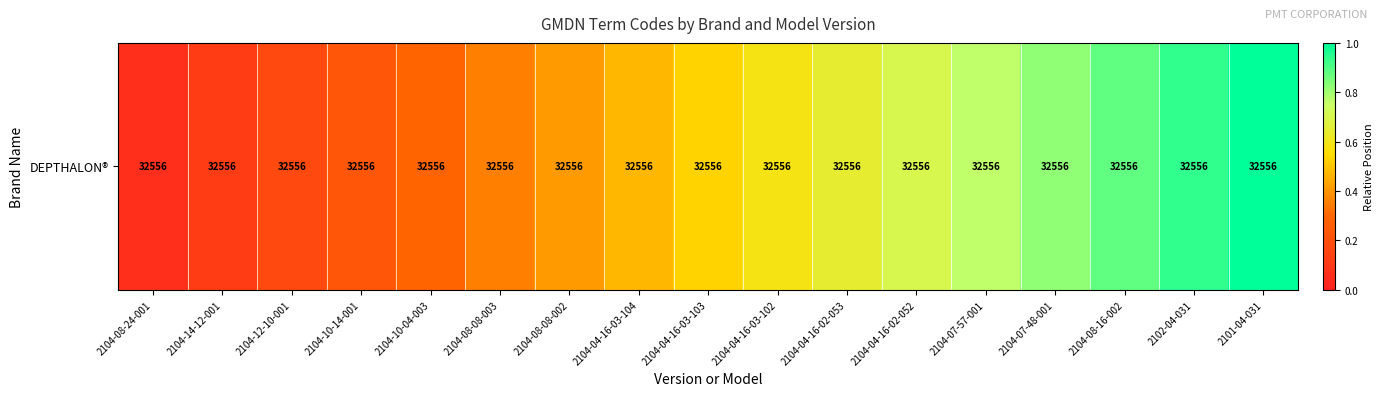

At which label is the value closest to 0?

2104-08-24-001